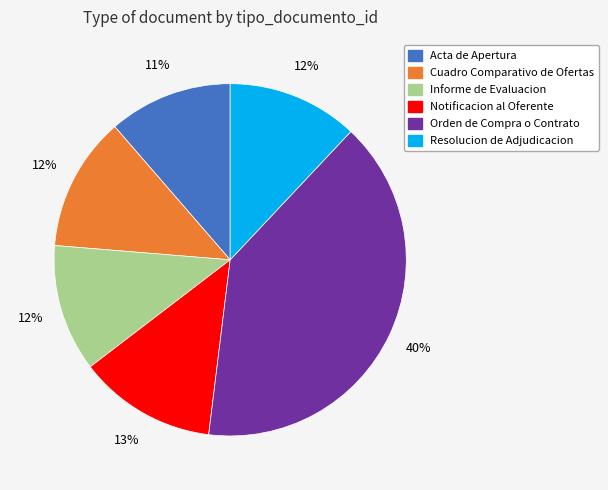

To the nearest percent, what is the average slice percentage?

17%